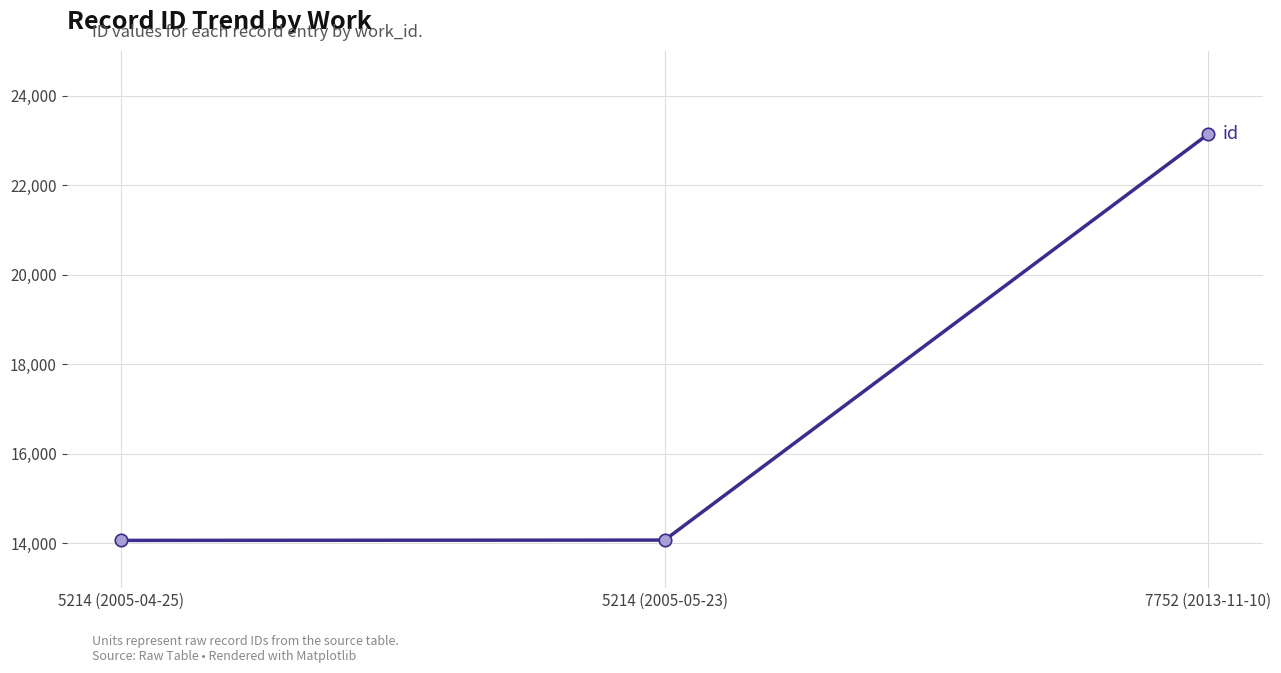

Which has a higher value, 7752 (2013-11-10) or 5214 (2005-05-23)?

7752 (2013-11-10)